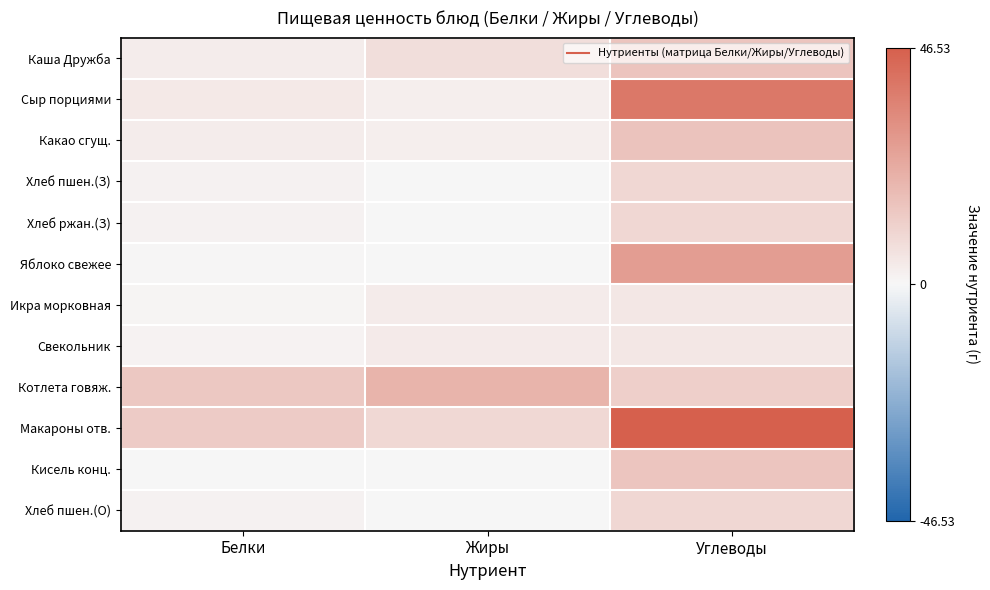

Rank the series at Жиры from highest to lowest value.

Котлета говяж., Макароны отв., Каша Дружба, Свекольник, Икра морковная, Сыр порциями, Какао сгущ., Яблоко свежее, Хлеб пшен.(З), Хлеб ржан.(З), Хлеб пшен.(О), Кисель конц.